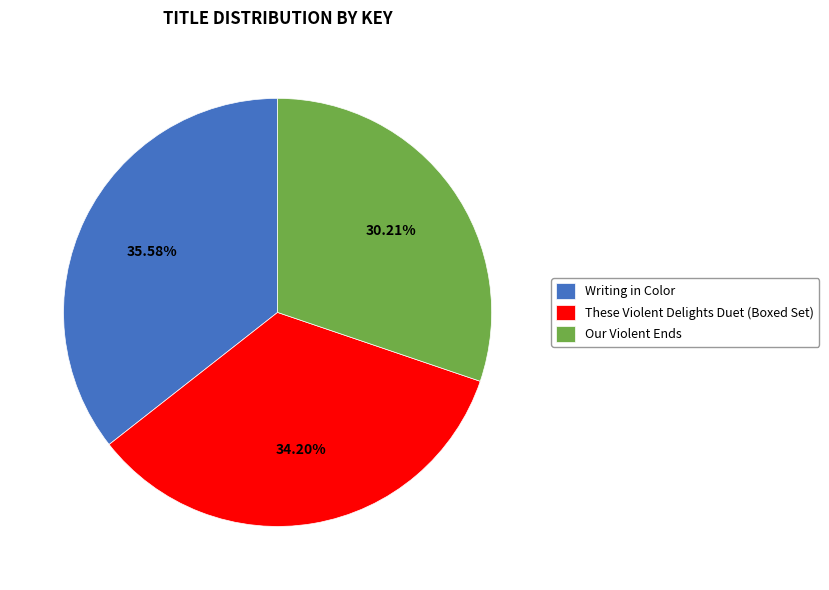

How many segments does this pie chart have?

3